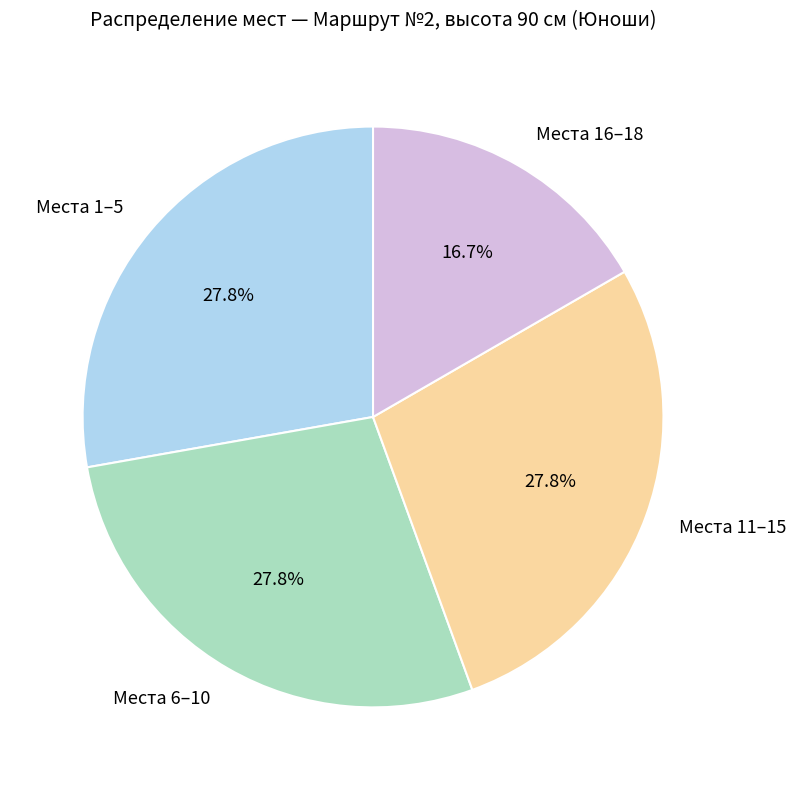

Does any single category account for the majority?

No